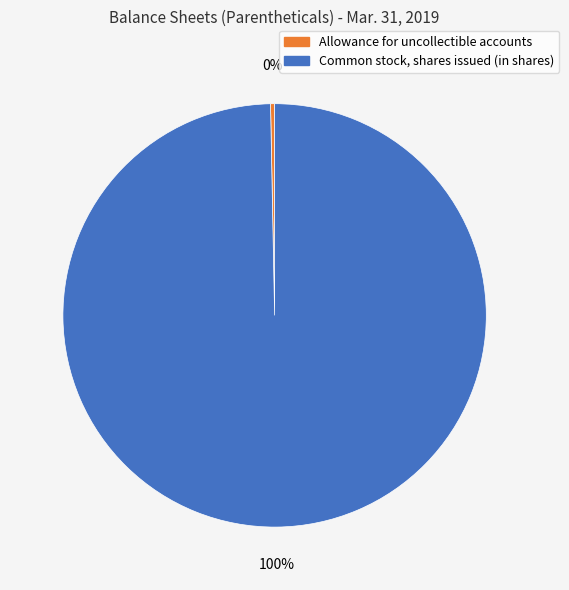

To the nearest percent, what is the average slice percentage?

50%